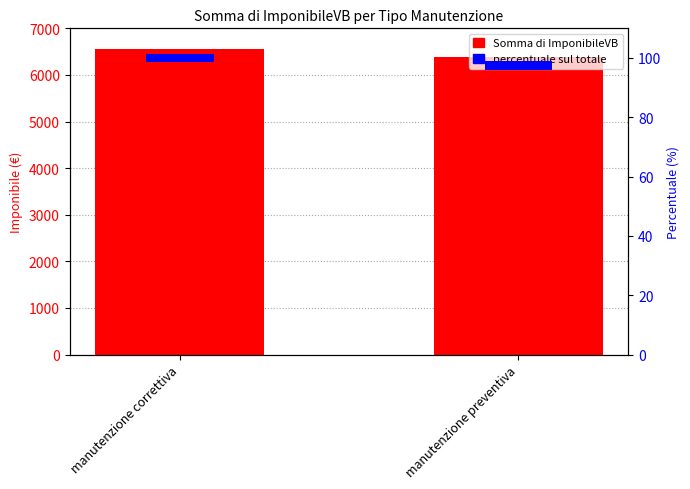

List the labels in order of Somma di ImponibileVB value, smallest first.

manutenzione preventiva, manutenzione correttiva